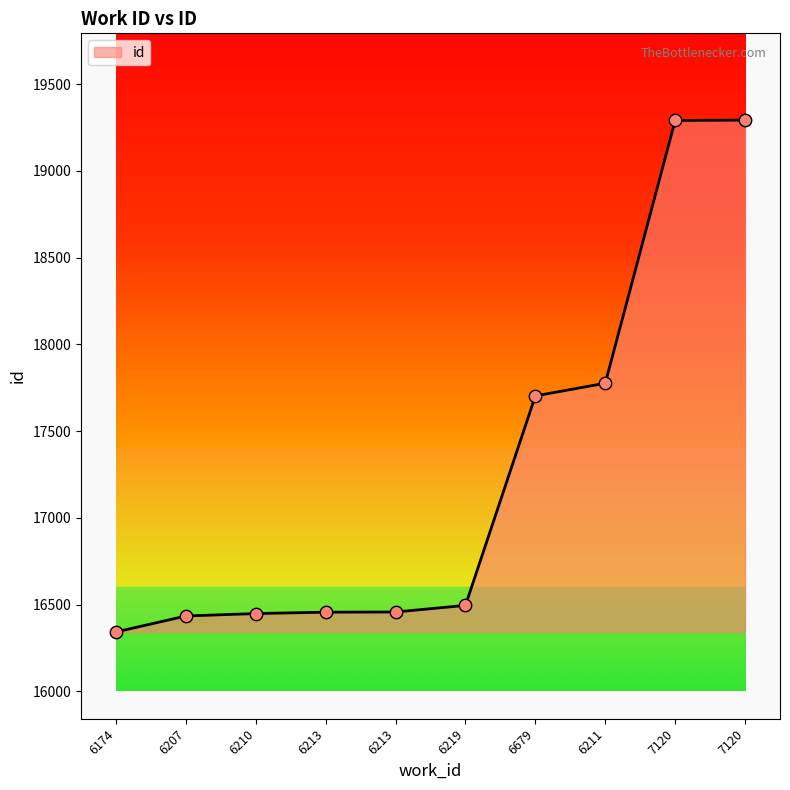

Approximately how many times larger is the value at 7120 compared to 6211?

1.1